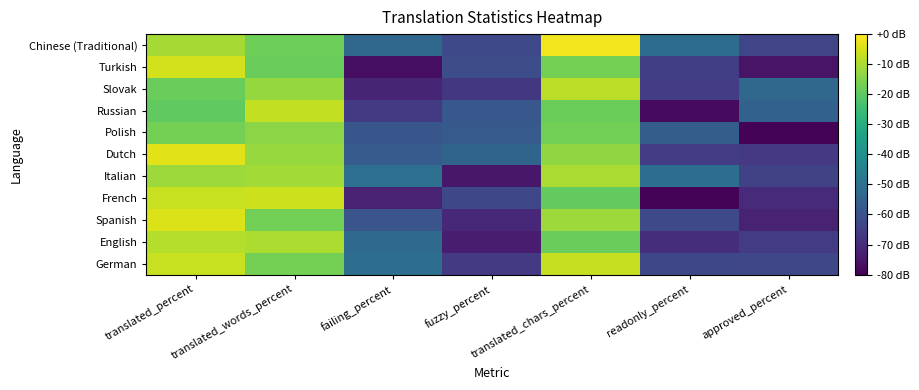

Reading left to right, transcribe all the data shown in this chart.

German: translated_percent=-6.8	translated_words_percent=-16.8	failing_percent=-51.1	fuzzy_percent=-66.3	translated_chars_percent=-7.0	readonly_percent=-62.6	approved_percent=-62.8
English: translated_percent=-8.9	translated_words_percent=-10.0	failing_percent=-52.7	fuzzy_percent=-73.9	translated_chars_percent=-18.3	readonly_percent=-69.6	approved_percent=-65.8
Spanish: translated_percent=-4.3	translated_words_percent=-17.0	failing_percent=-59.0	fuzzy_percent=-70.8	translated_chars_percent=-11.7	readonly_percent=-62.3	approved_percent=-72.0
French: translated_percent=-6.7	translated_words_percent=-6.1	failing_percent=-72.0	fuzzy_percent=-62.6	translated_chars_percent=-19.2	readonly_percent=-79.3	approved_percent=-70.1
Italian: translated_percent=-11.9	translated_words_percent=-11.1	failing_percent=-50.9	fuzzy_percent=-74.7	translated_chars_percent=-10.1	readonly_percent=-51.2	approved_percent=-64.4
Dutch: translated_percent=-3.7	translated_words_percent=-12.4	failing_percent=-56.6	fuzzy_percent=-54.3	translated_chars_percent=-13.4	readonly_percent=-65.5	approved_percent=-66.8
Polish: translated_percent=-16.7	translated_words_percent=-14.0	failing_percent=-58.5	fuzzy_percent=-57.2	translated_chars_percent=-17.1	readonly_percent=-56.5	approved_percent=-79.4
Russian: translated_percent=-19.5	translated_words_percent=-7.4	failing_percent=-66.5	fuzzy_percent=-58.4	translated_chars_percent=-17.9	readonly_percent=-77.5	approved_percent=-55.2
Slovak: translated_percent=-18.2	translated_words_percent=-12.8	failing_percent=-71.8	fuzzy_percent=-67.0	translated_chars_percent=-8.2	readonly_percent=-65.4	approved_percent=-53.1
Turkish: translated_percent=-5.6	translated_words_percent=-18.2	failing_percent=-77.1	fuzzy_percent=-61.2	translated_chars_percent=-16.6	readonly_percent=-65.3	approved_percent=-75.8
Chinese (Traditional): translated_percent=-10.8	translated_words_percent=-17.6	failing_percent=-52.9	fuzzy_percent=-62.5	translated_chars_percent=-1.5	readonly_percent=-51.9	approved_percent=-63.4